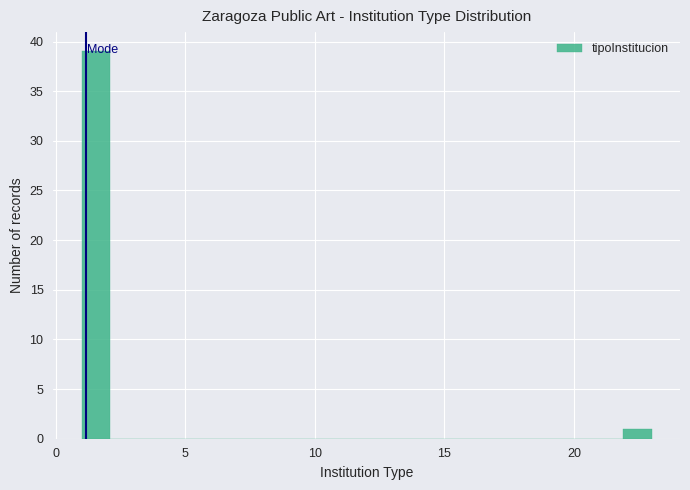

Read against the x-axis, roughly where is the centre of the tallest bar?

1.5